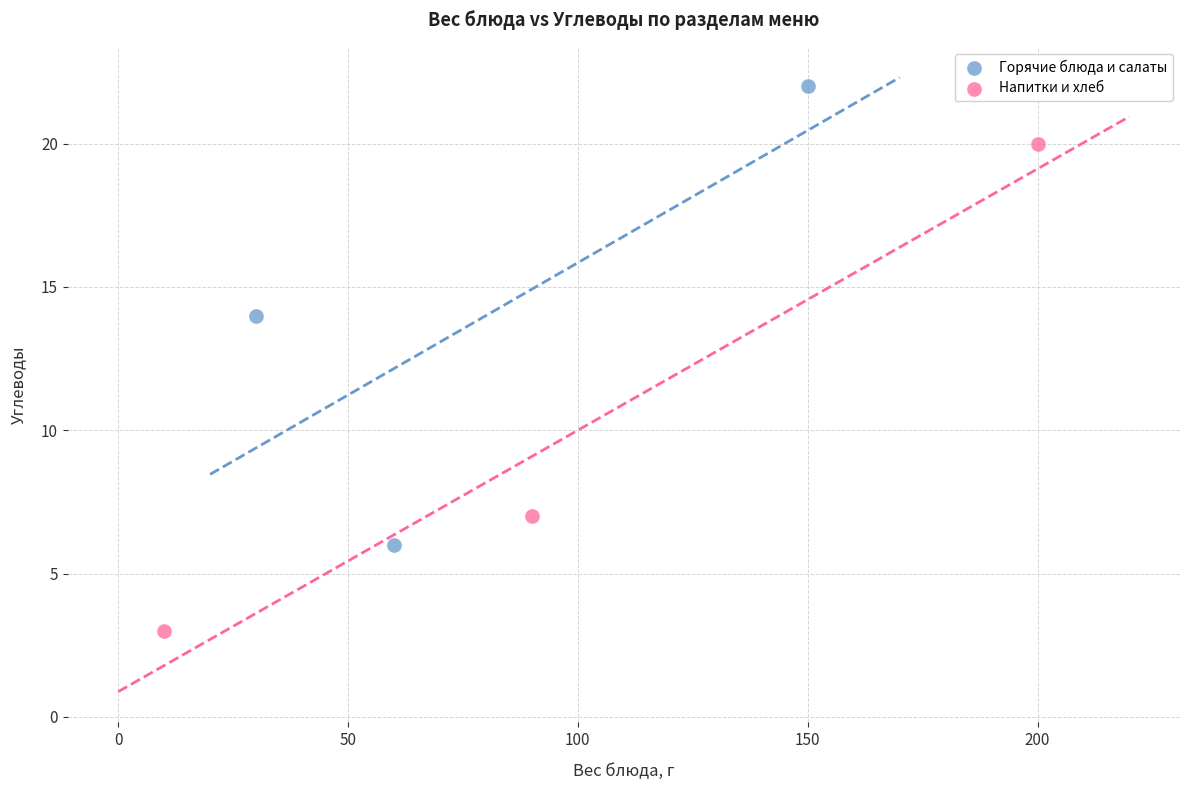

Which series contains the highest Y value?

Горячие блюда и салаты